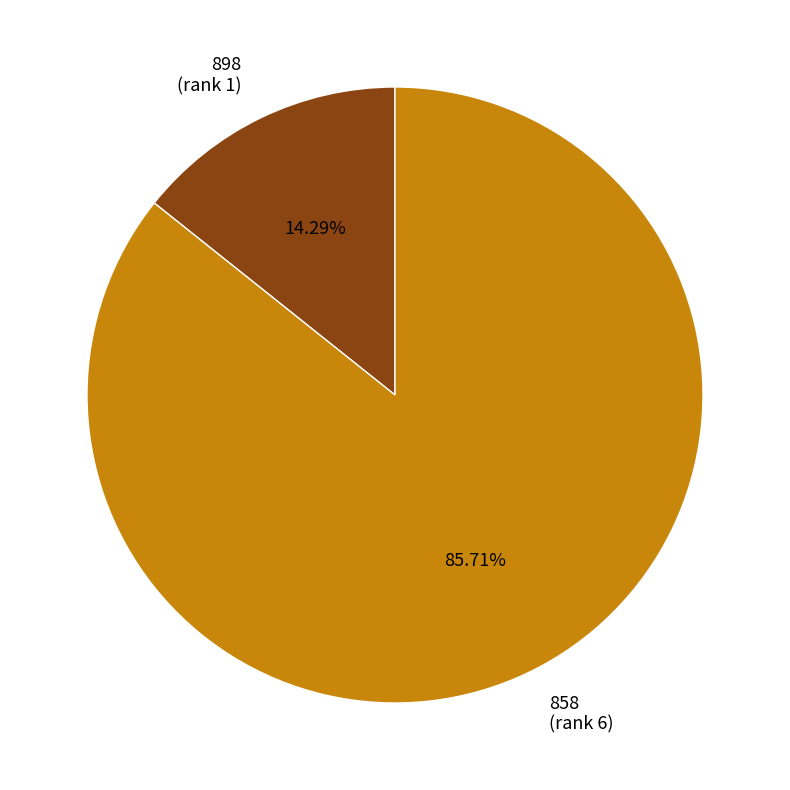

Combined, do 858 and 898 account for over 50%?

Yes